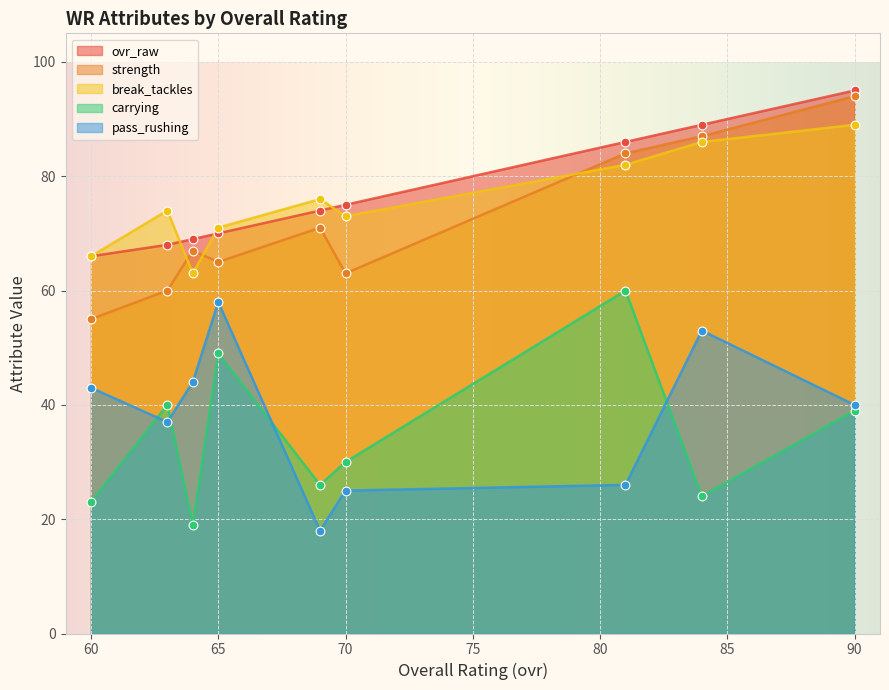

At which category is the sum across all series the highest?

90